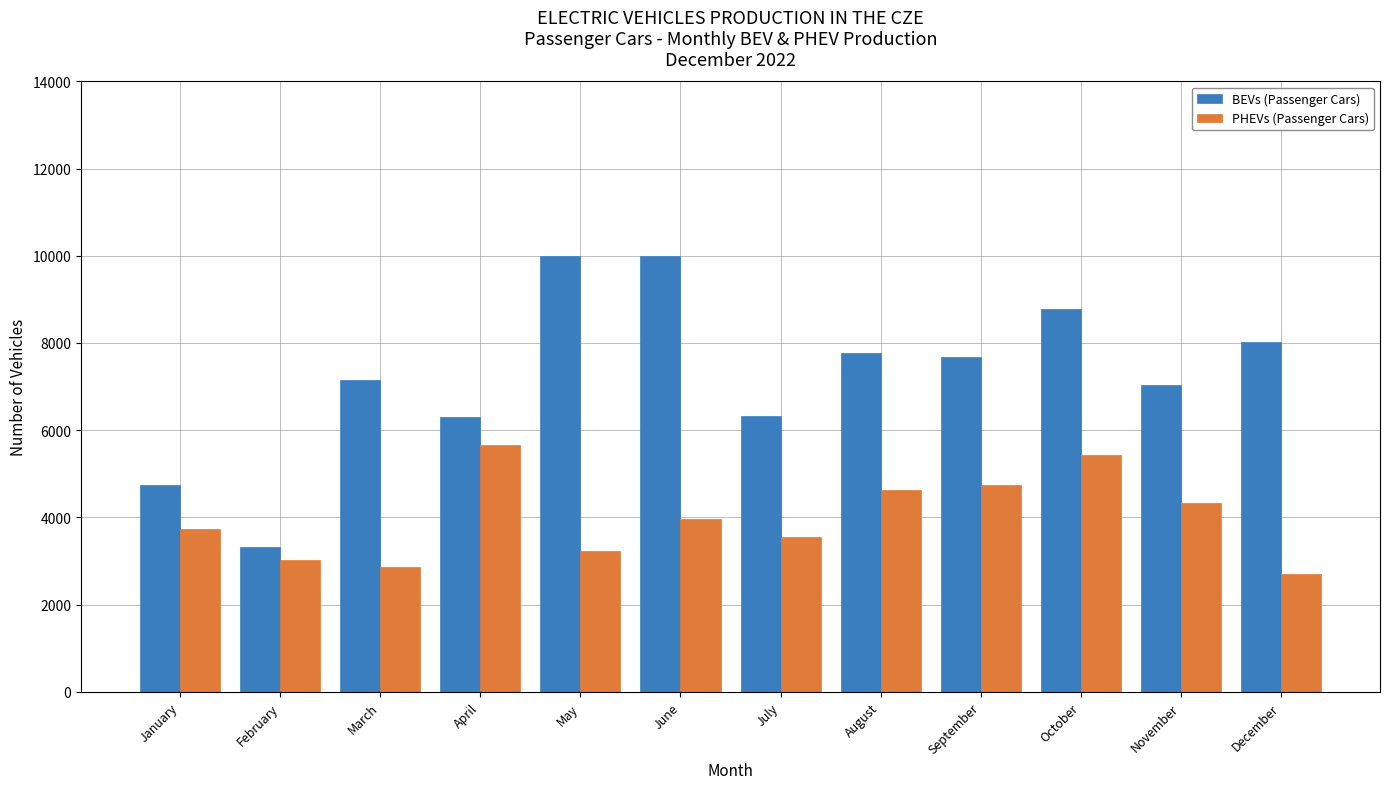

What is the difference between the second highest and minimum values in the PHEVs (Passenger Cars) series?

2710